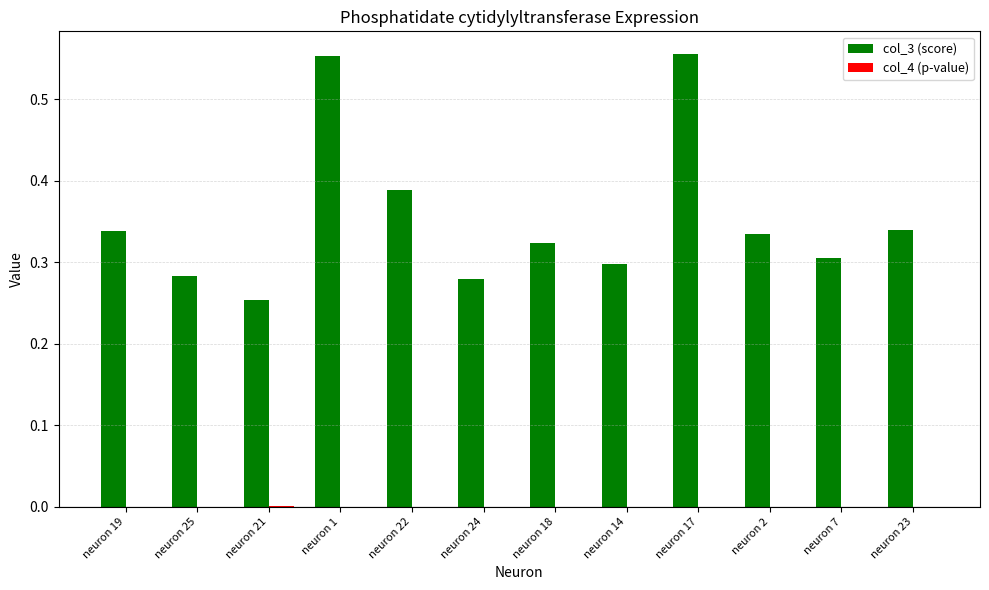

True or false: col_3 (score) has a value of 0.6 at neuron 22.

False